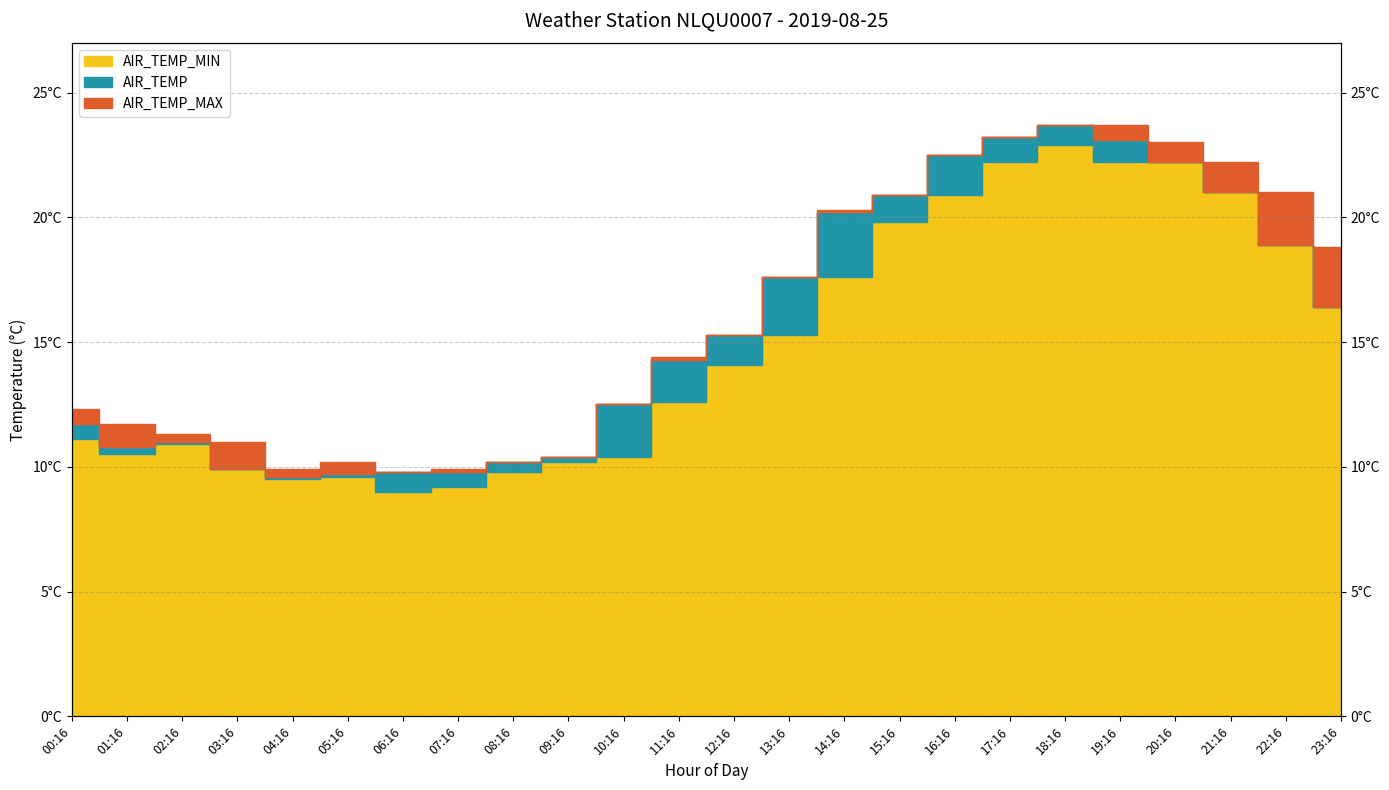

What is the sum of the AIR_TEMP values at 03:16 and 11:16?

24.2